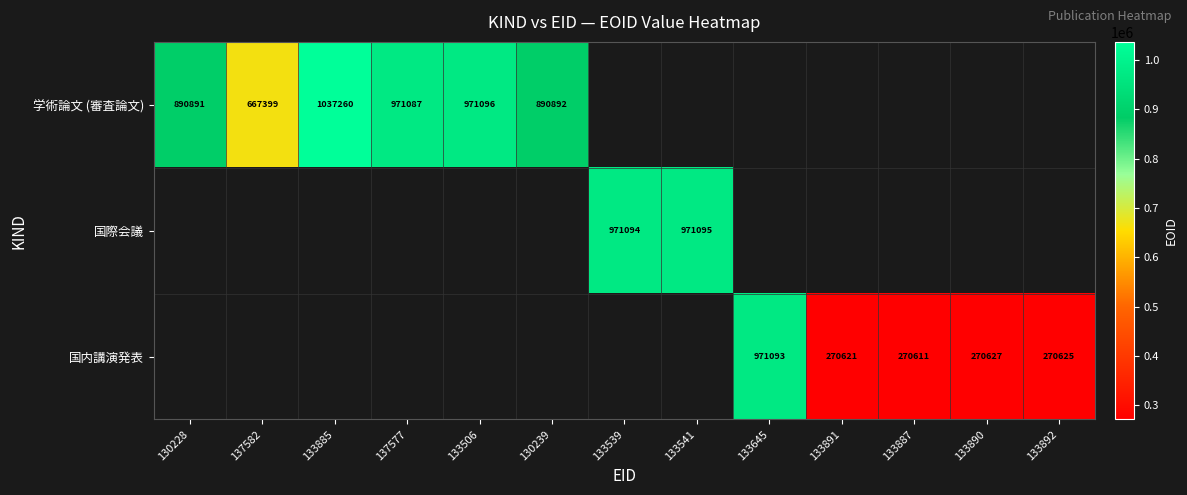

The 国内講演発表 series shows 565696 at 133645. True or false?

False